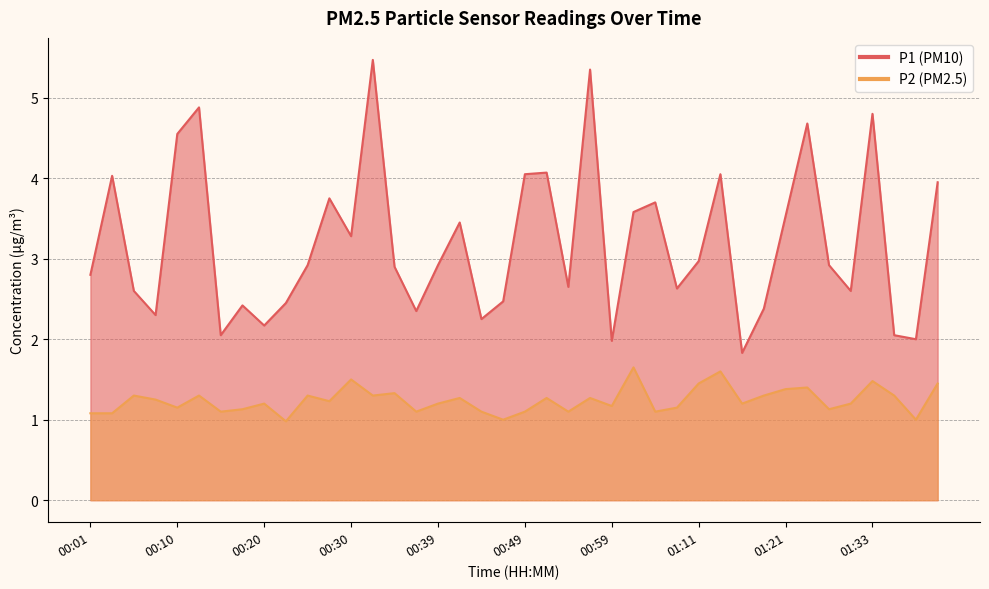

How many lines are shown in the chart?

2